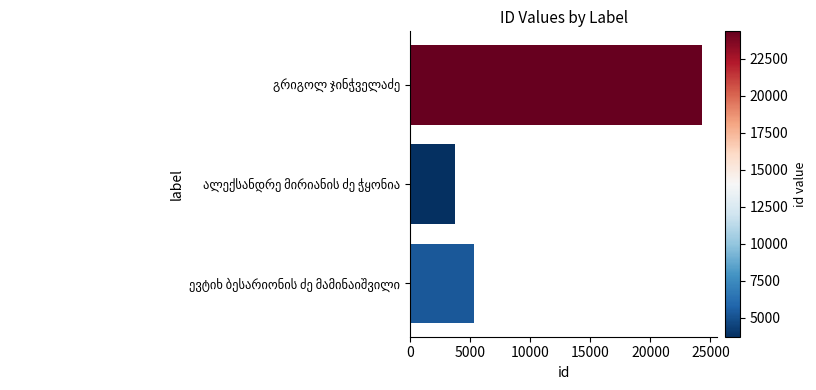

What is the sum of all values?

33351